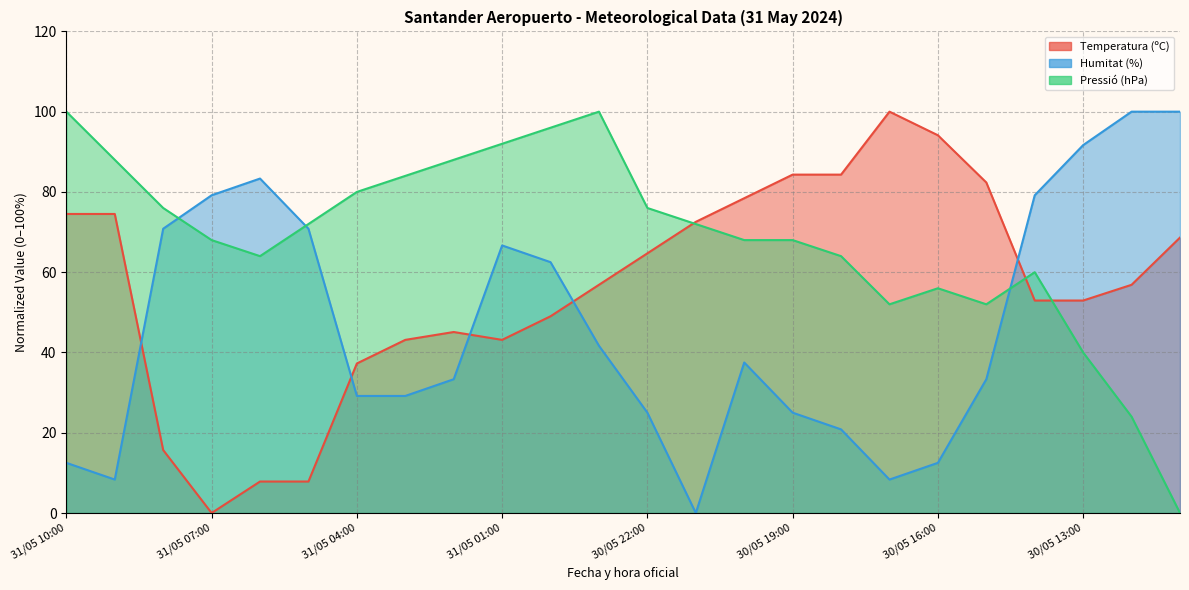

True or false: Pressió (hPa) has a value of 89.1 at 30/05 19:00.

False